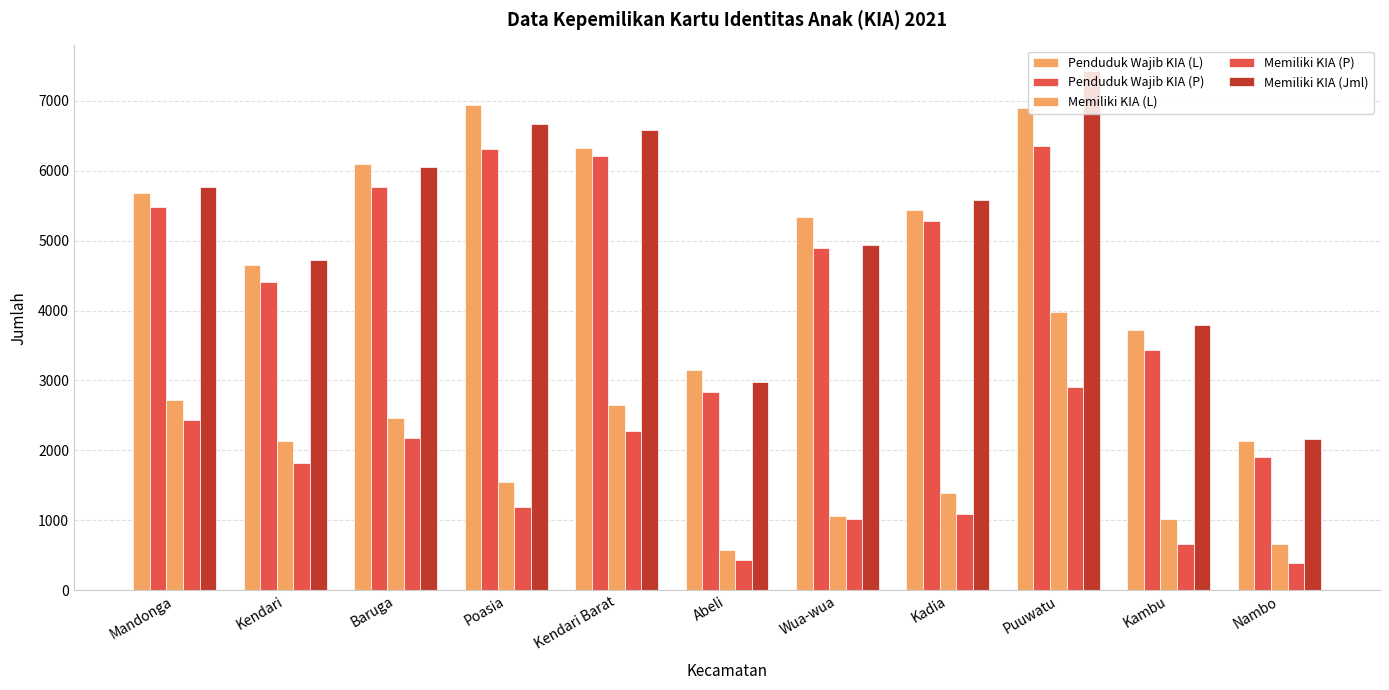

How many series are shown in this chart?

5